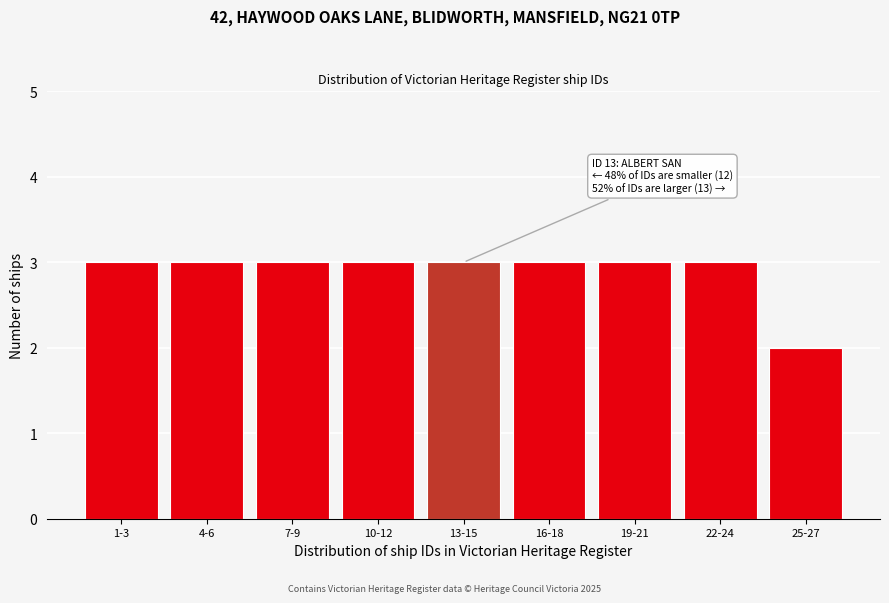

Reading right to left, what are all the values shown in this chart?

25-27=2	22-24=3	19-21=3	16-18=3	13-15=3	10-12=3	7-9=3	4-6=3	1-3=3